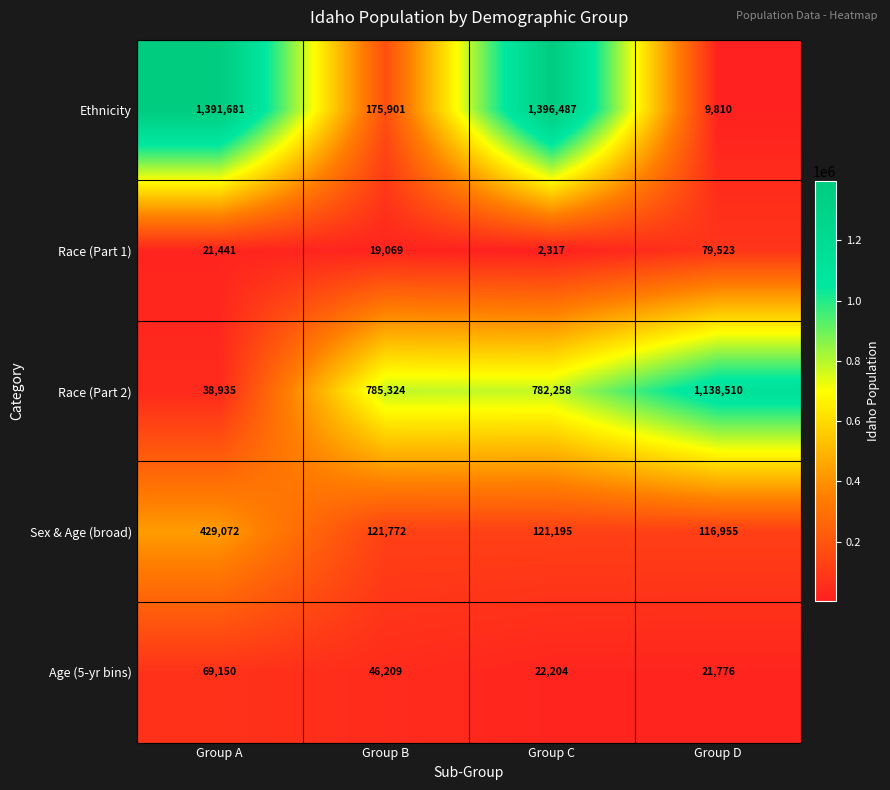

Between Group A and Group C, which series saw the biggest shift?

Race (Part 2)